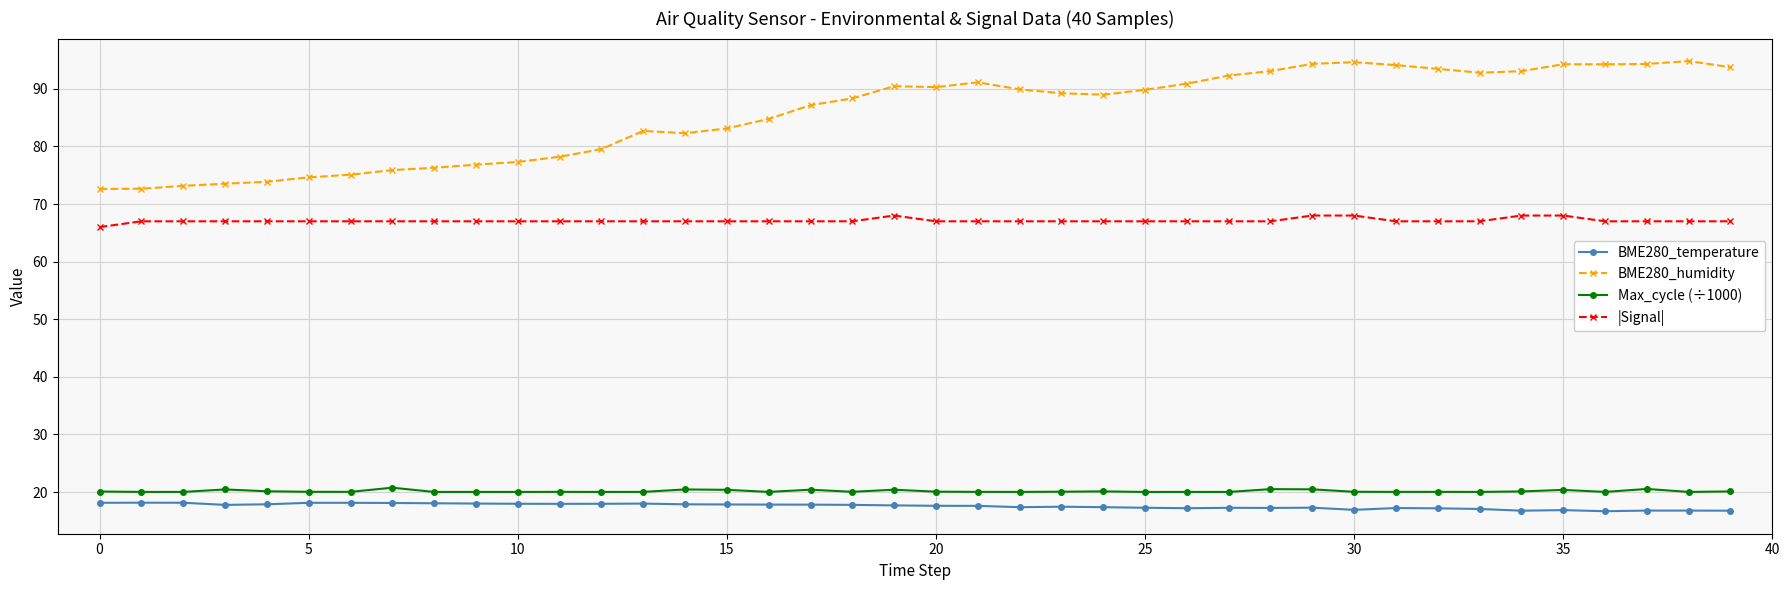

What is the lowest value of the |Signal| series?

66.0